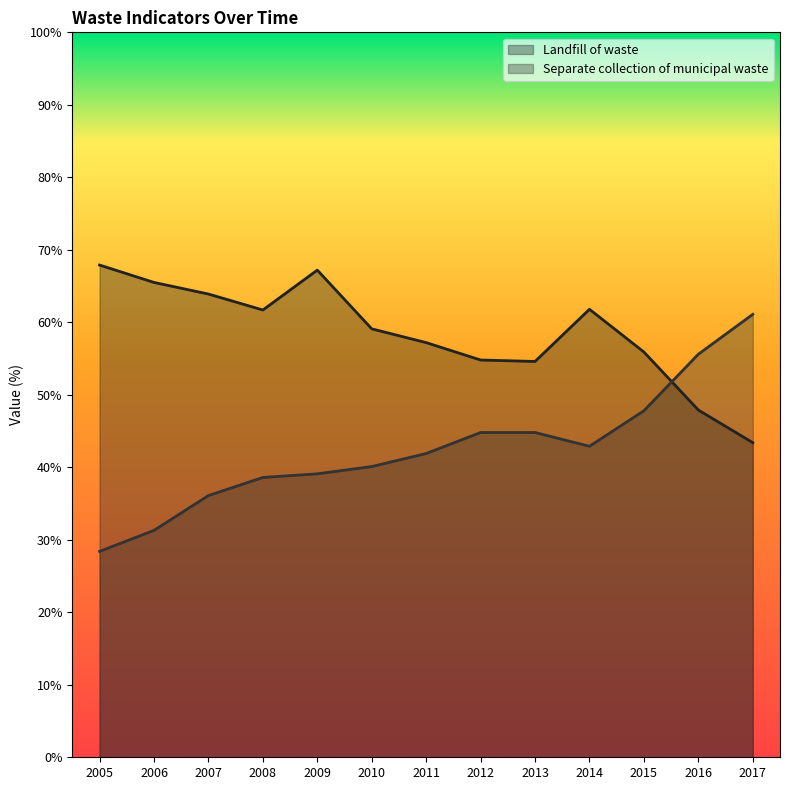

Which category has the lowest value in the Landfill of waste series?

2017